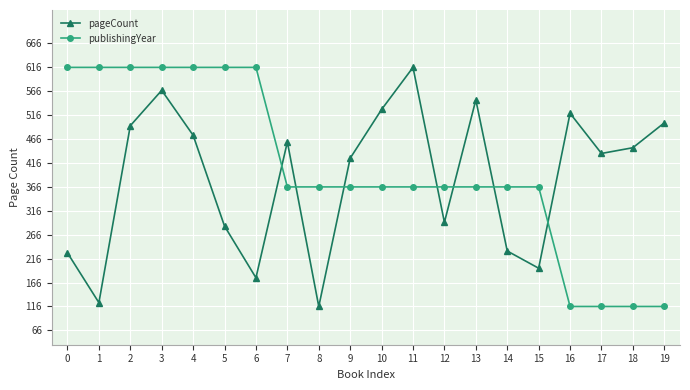

How many series are shown in this chart?

2